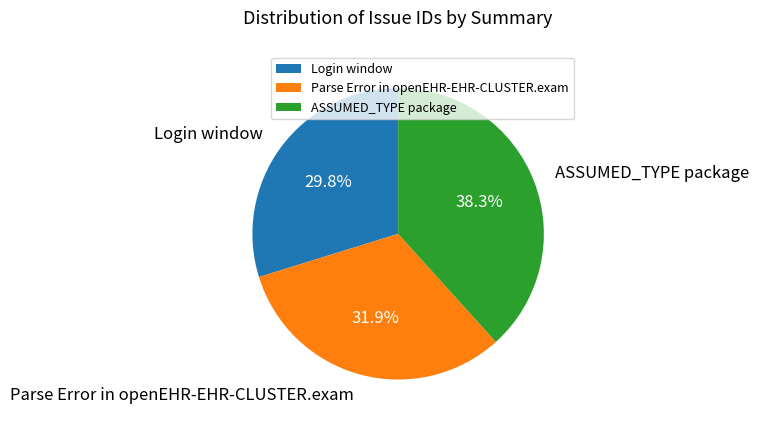

Approximately how many times larger is the value at Parse Error in openEHR-EHR-CLUSTER.exam compared to Login window?

1.1